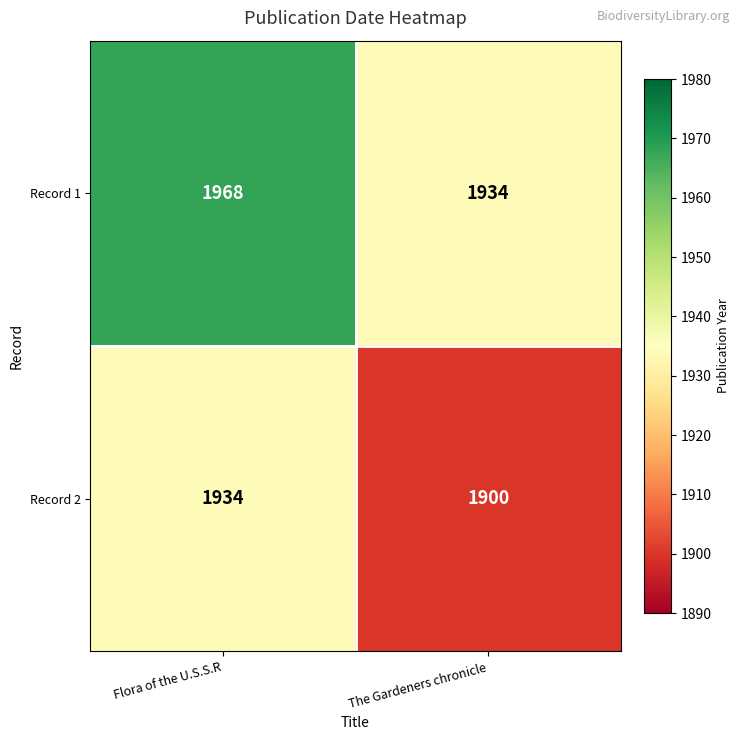

Reading left to right, what are all the values shown in this chart?

Record 1: 1968	1934
Record 2: 1934	1900